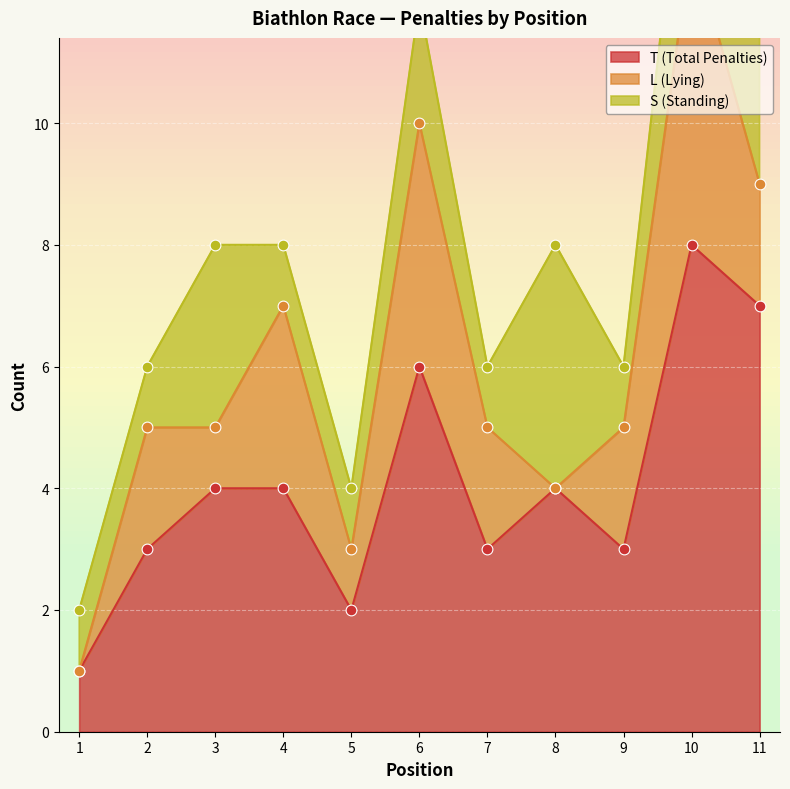

What value does the T (Total Penalties) series have at 9?

3